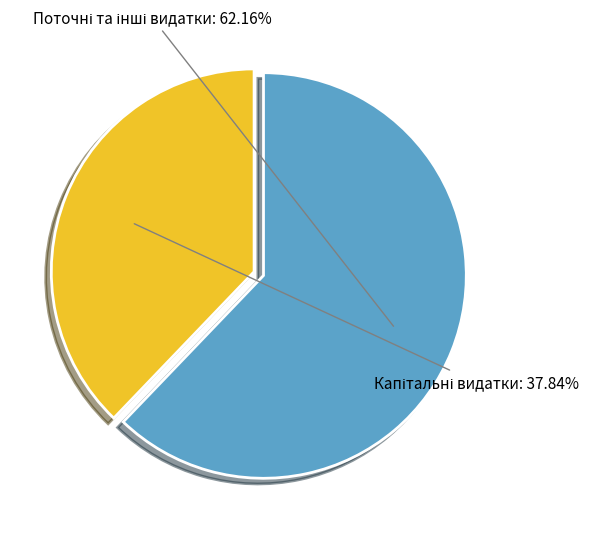

Does any single category account for the majority?

Yes